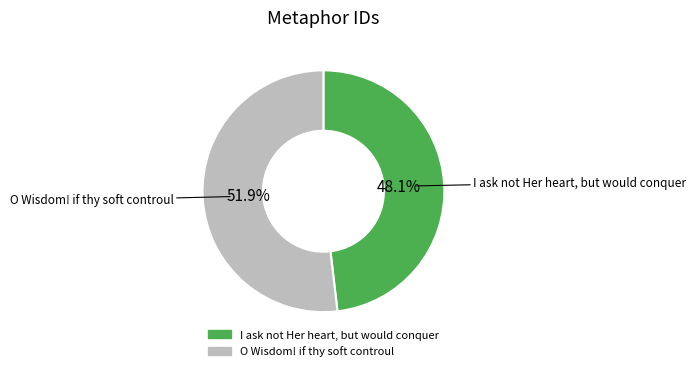

To the nearest percent, what percentage of the pie is I ask not Her heart, but would conquer?

48%